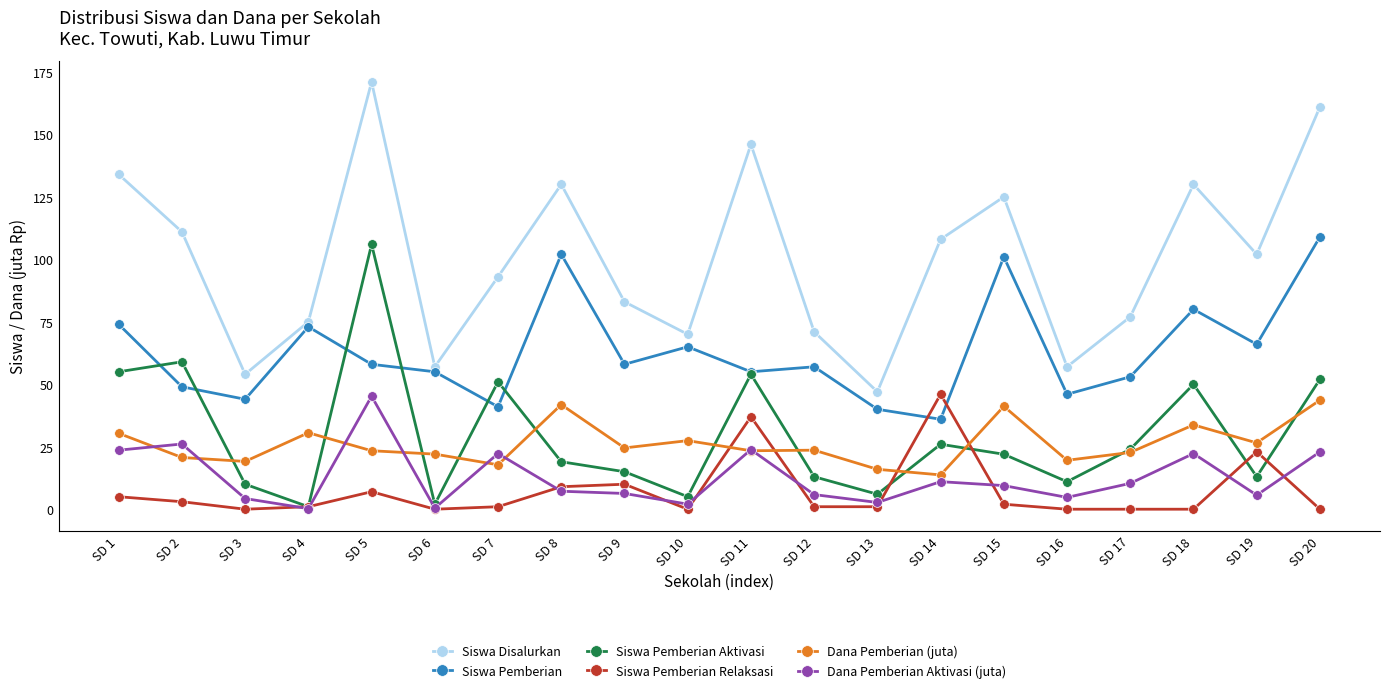

What is the difference between the maximum and minimum values in the Siswa Pemberian Relaksasi series?

46.0